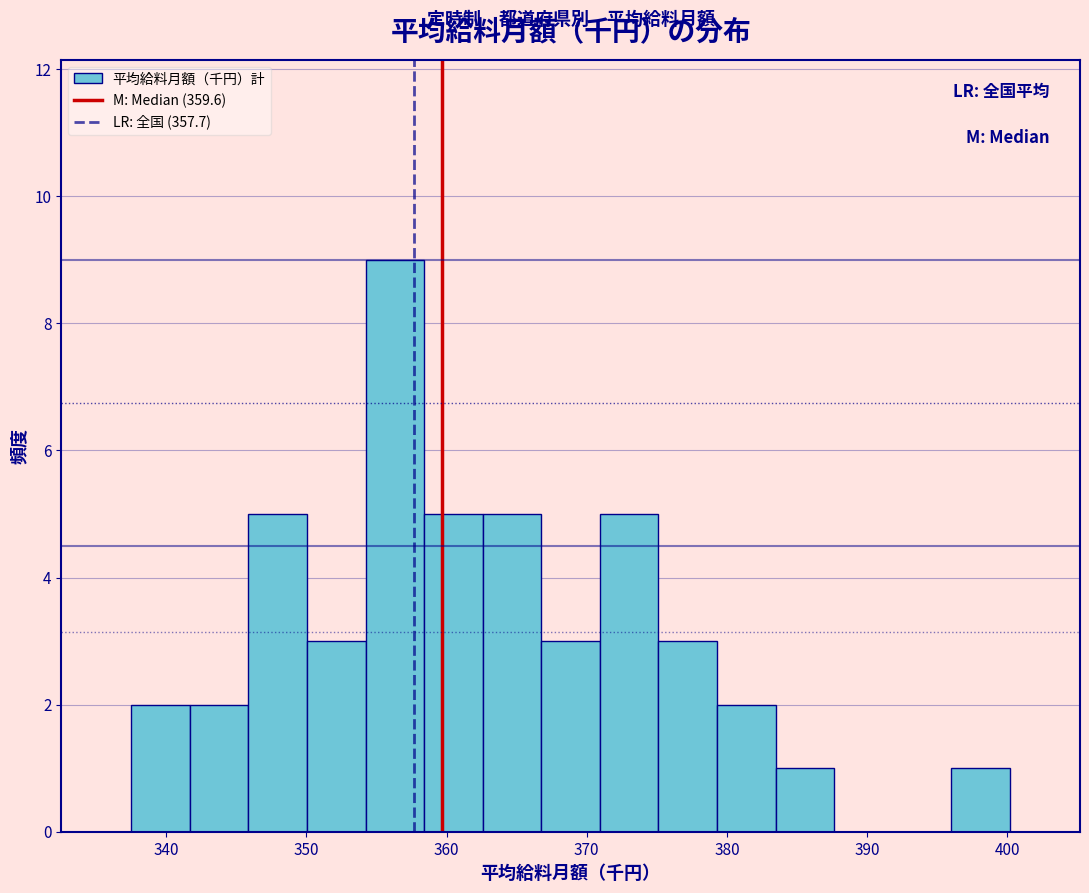

Which range on the x-axis has the tallest bar?

354 to 358